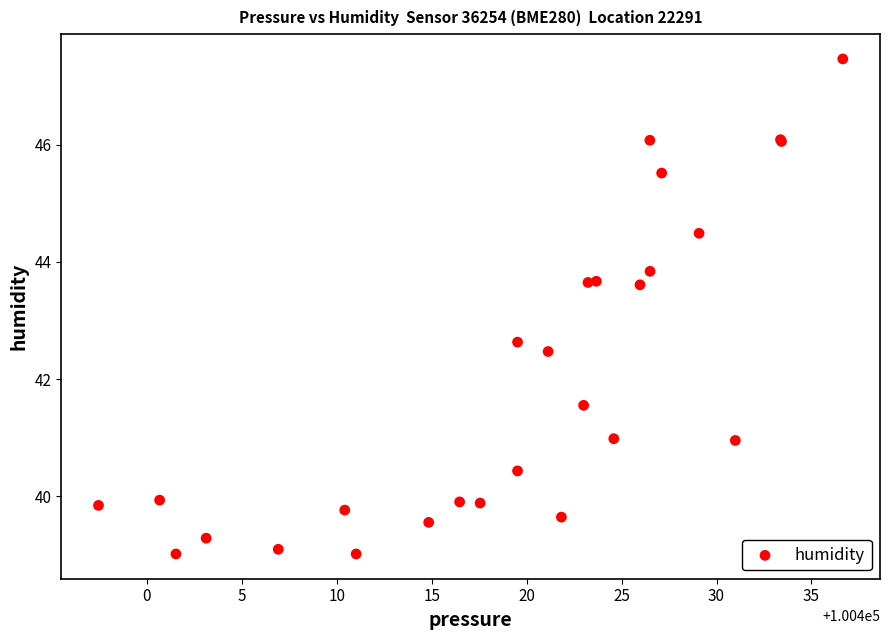

What Y value in the scatter plot is closest to 43?

42.6